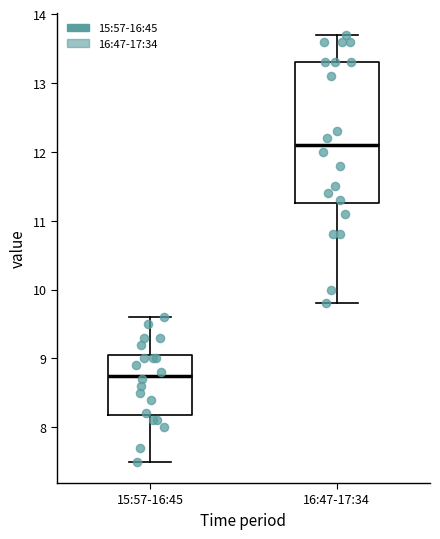

Which box is the tallest, from its lower edge to its upper edge?

16:47-17:34